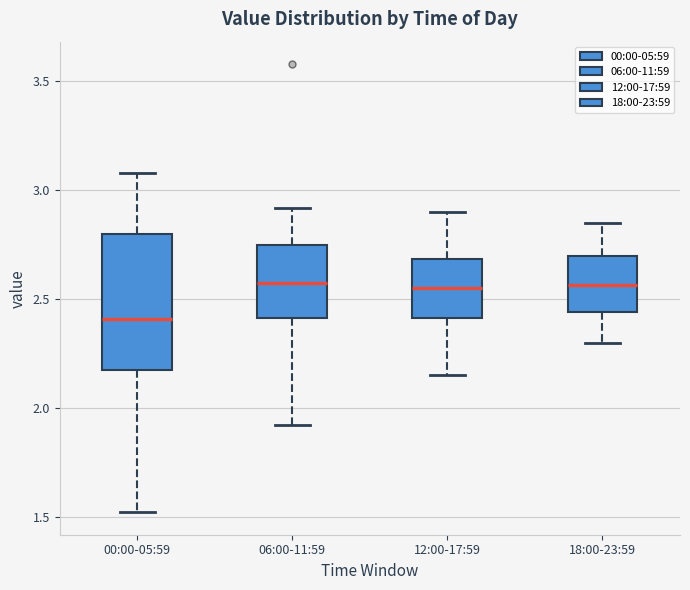

Where is the upper edge of the box for 12:00-17:59 on the y-axis? The values are not printed on the chart, so give them approximately, as read against the axis.

2.70